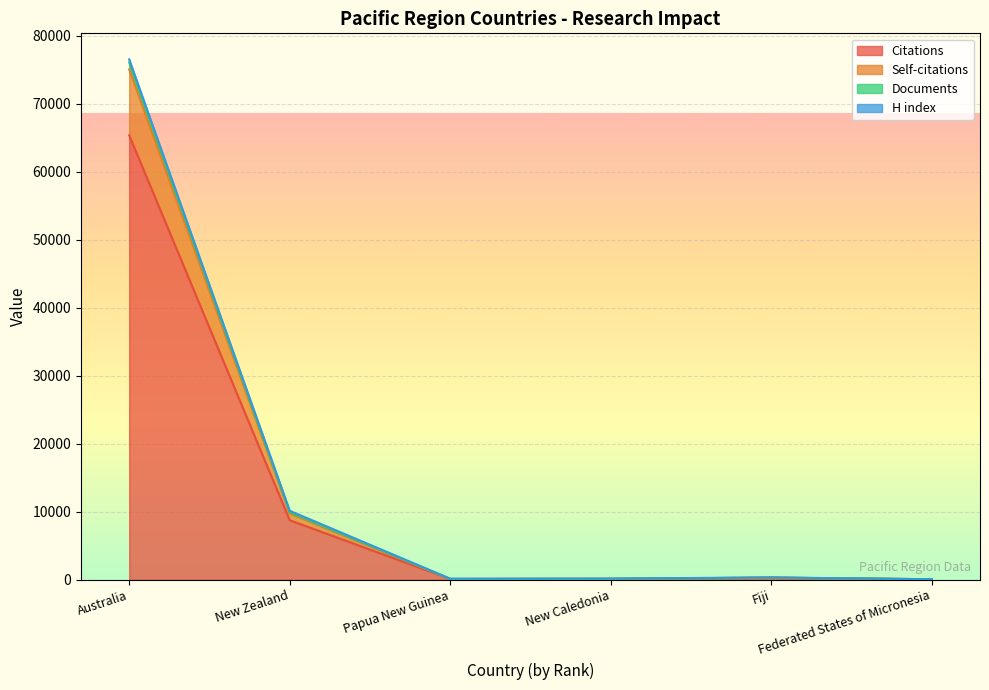

What is the maximum value for Citations?

65335